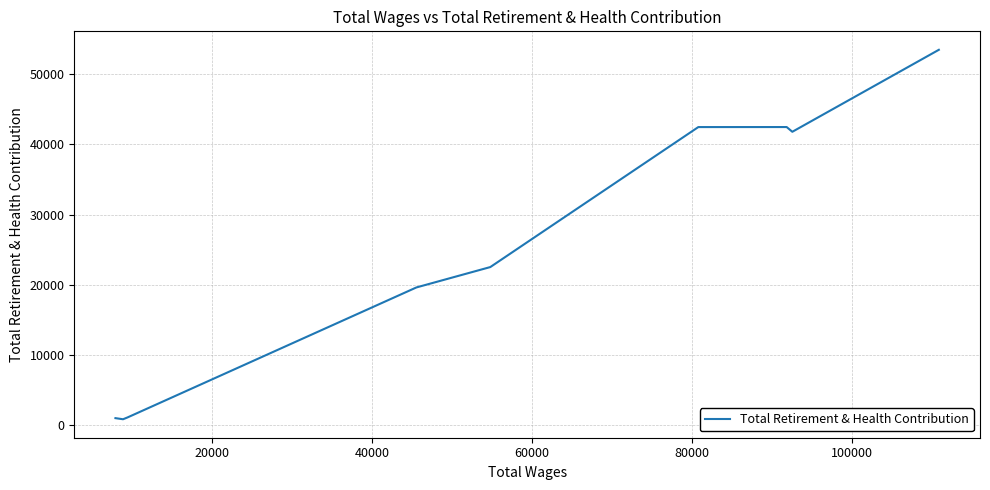

What is the sum of all values?

225315